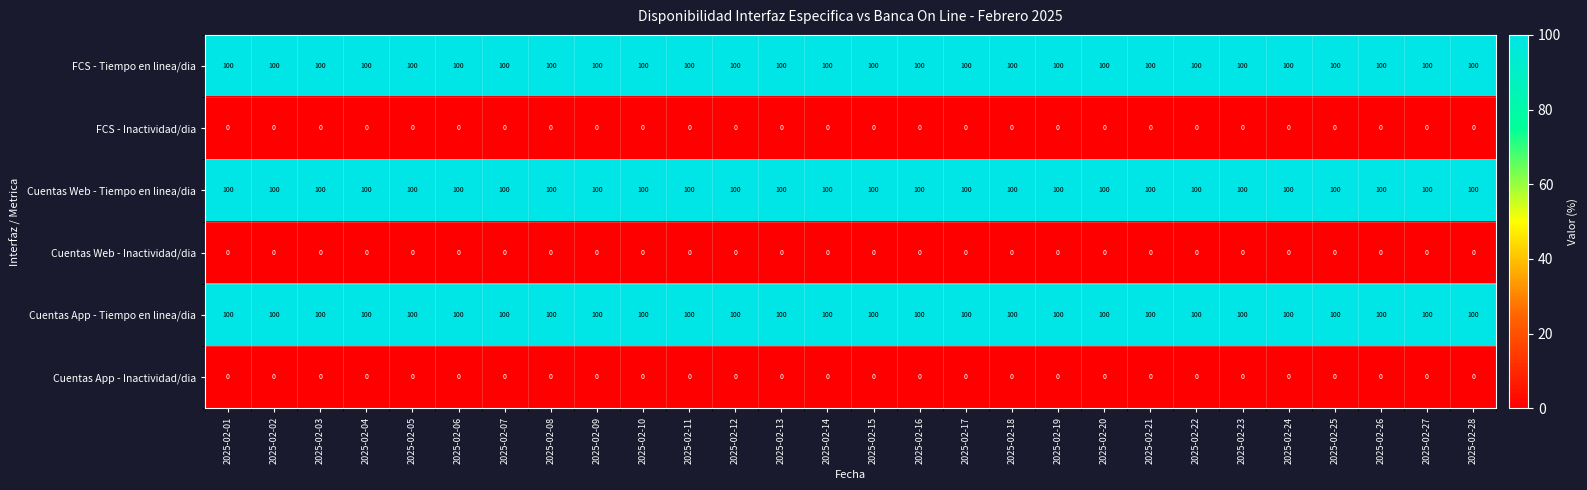

What is the total value across all series at 2025-02-20?

300